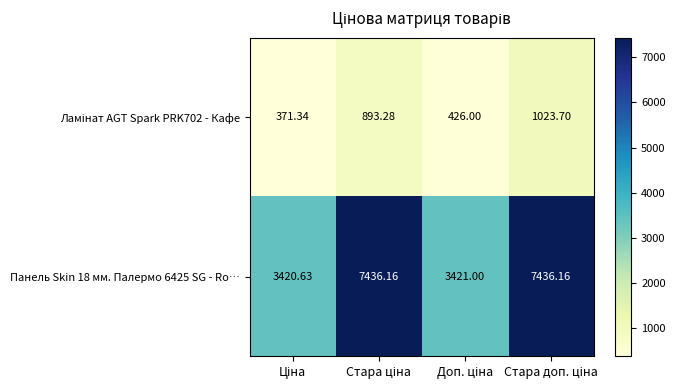

How many distinct data groups are displayed?

2